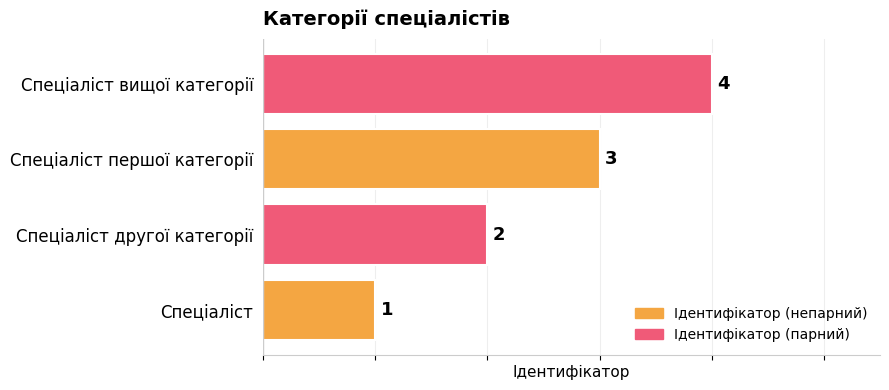

Rank the categories by value from highest to lowest.

Спеціаліст вищої категорії, Спеціаліст першої категорії, Спеціаліст другої категорії, Спеціаліст